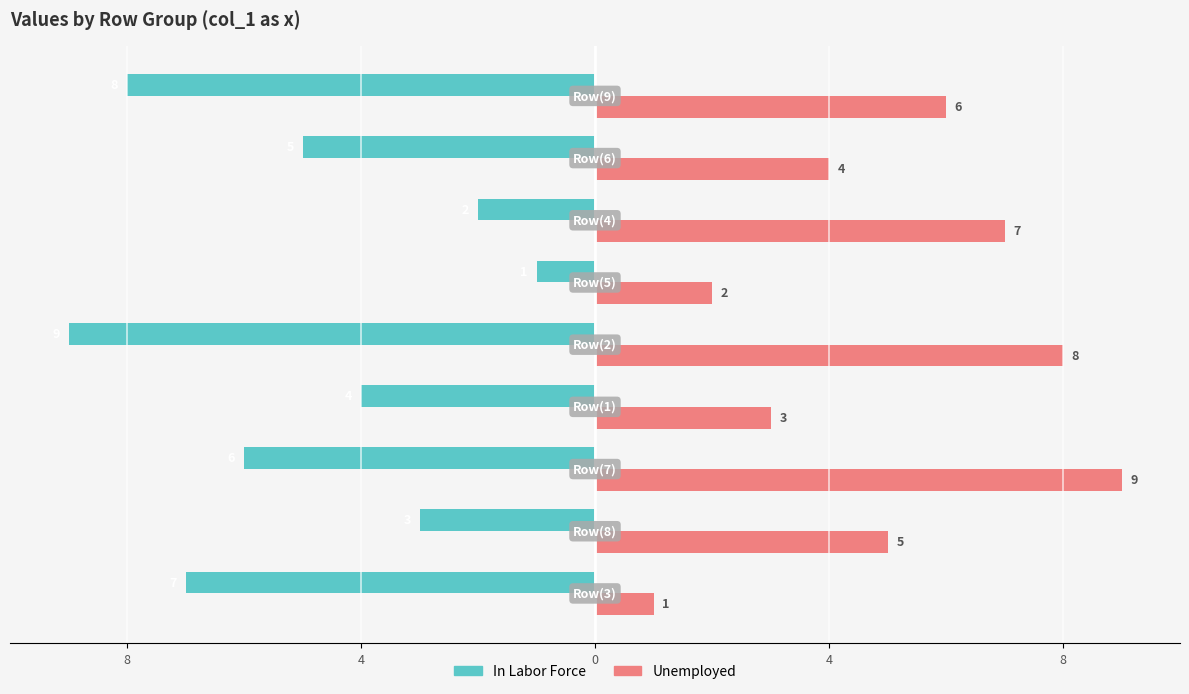

What is the label of the 4th bar from the left?

4